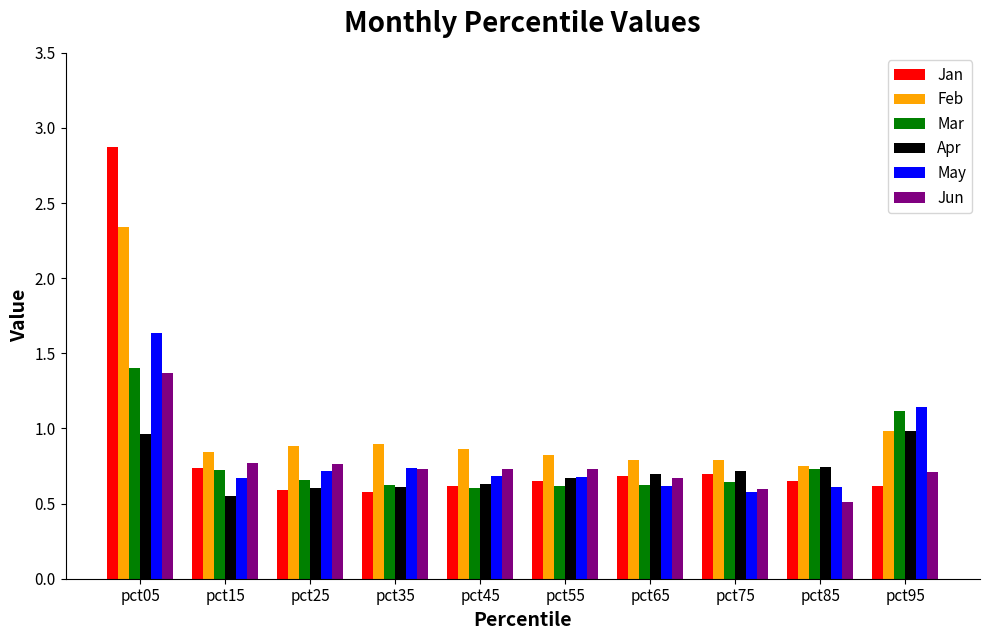

True or false: Jan has a value of 0.3 at pct95.

False